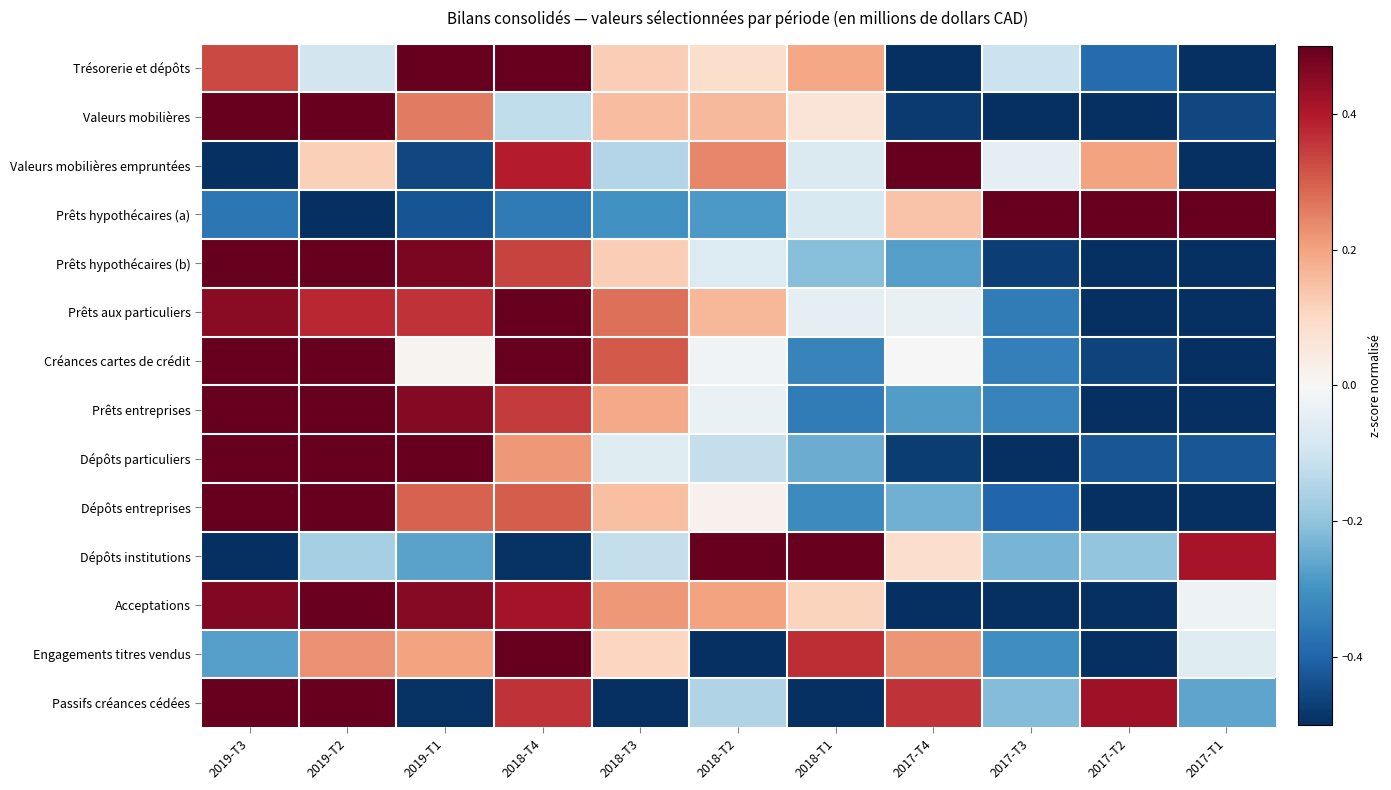

Reading right to left, list all the values displayed in this chart.

Trésorerie et dépôts: 2017-T1=-0.8	2017-T2=-0.4	2017-T3=-0.1	2017-T4=-0.8	2018-T1=0.2	2018-T2=0.1	2018-T3=0.1	2018-T4=0.8	2019-T1=0.7	2019-T2=-0.1	2019-T3=0.3
Valeurs mobilières: 2017-T1=-0.5	2017-T2=-0.5	2017-T3=-0.7	2017-T4=-0.5	2018-T1=0.1	2018-T2=0.2	2018-T3=0.2	2018-T4=-0.1	2019-T1=0.3	2019-T2=0.6	2019-T3=1.0
Valeurs mobilières empruntées: 2017-T1=-0.6	2017-T2=0.2	2017-T3=-0.0	2017-T4=1.0	2018-T1=-0.1	2018-T2=0.2	2018-T3=-0.1	2018-T4=0.4	2019-T1=-0.5	2019-T2=0.1	2019-T3=-0.8
Prêts hypothécaires (a): 2017-T1=1.0	2017-T2=0.7	2017-T3=0.5	2017-T4=0.1	2018-T1=-0.1	2018-T2=-0.3	2018-T3=-0.3	2018-T4=-0.4	2019-T1=-0.4	2019-T2=-0.6	2019-T3=-0.4
Prêts hypothécaires (b): 2017-T1=-0.8	2017-T2=-0.6	2017-T3=-0.5	2017-T4=-0.3	2018-T1=-0.2	2018-T2=-0.1	2018-T3=0.1	2018-T4=0.3	2019-T1=0.5	2019-T2=0.6	2019-T3=0.8
Prêts aux particuliers: 2017-T1=-1.0	2017-T2=-0.7	2017-T3=-0.3	2017-T4=-0.0	2018-T1=-0.0	2018-T2=0.2	2018-T3=0.3	2018-T4=0.6	2019-T1=0.4	2019-T2=0.4	2019-T3=0.5
Créances cartes de crédit: 2017-T1=-1.0	2017-T2=-0.5	2017-T3=-0.3	2017-T4=-0.0	2018-T1=-0.3	2018-T2=-0.0	2018-T3=0.3	2018-T4=0.6	2019-T1=0.0	2019-T2=0.6	2019-T3=0.6
Prêts entreprises: 2017-T1=-0.9	2017-T2=-0.6	2017-T3=-0.3	2017-T4=-0.3	2018-T1=-0.4	2018-T2=-0.0	2018-T3=0.2	2018-T4=0.3	2019-T1=0.5	2019-T2=0.6	2019-T3=0.8
Dépôts particuliers: 2017-T1=-0.4	2017-T2=-0.4	2017-T3=-0.6	2017-T4=-0.5	2018-T1=-0.2	2018-T2=-0.1	2018-T3=-0.1	2018-T4=0.2	2019-T1=0.6	2019-T2=0.7	2019-T3=0.9
Dépôts entreprises: 2017-T1=-0.8	2017-T2=-0.5	2017-T3=-0.4	2017-T4=-0.2	2018-T1=-0.3	2018-T2=0.0	2018-T3=0.1	2018-T4=0.3	2019-T1=0.3	2019-T2=0.6	2019-T3=1.0
Dépôts institutions: 2017-T1=0.4	2017-T2=-0.2	2017-T3=-0.2	2017-T4=0.1	2018-T1=0.7	2018-T2=1.0	2018-T3=-0.1	2018-T4=-0.5	2019-T1=-0.3	2019-T2=-0.2	2019-T3=-0.8
Acceptations: 2017-T1=-0.0	2017-T2=-0.8	2017-T3=-0.8	2017-T4=-0.7	2018-T1=0.1	2018-T2=0.2	2018-T3=0.2	2018-T4=0.4	2019-T1=0.5	2019-T2=0.5	2019-T3=0.5
Engagements titres vendus: 2017-T1=-0.1	2017-T2=-0.9	2017-T3=-0.3	2017-T4=0.2	2018-T1=0.4	2018-T2=-0.7	2018-T3=0.1	2018-T4=1.0	2019-T1=0.2	2019-T2=0.2	2019-T3=-0.3
Passifs créances cédées: 2017-T1=-0.3	2017-T2=0.4	2017-T3=-0.2	2017-T4=0.4	2018-T1=-0.8	2018-T2=-0.2	2018-T3=-0.6	2018-T4=0.4	2019-T1=-0.5	2019-T2=0.5	2019-T3=0.8